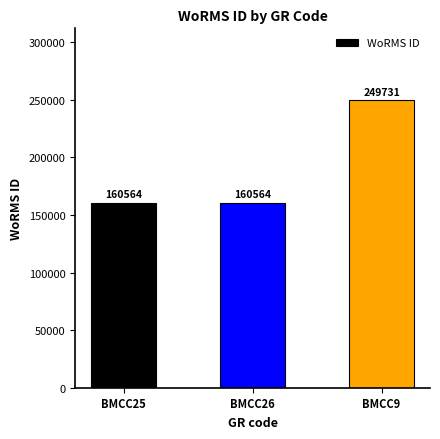

What is the sum of the values at BMCC9 and BMCC26?

410295